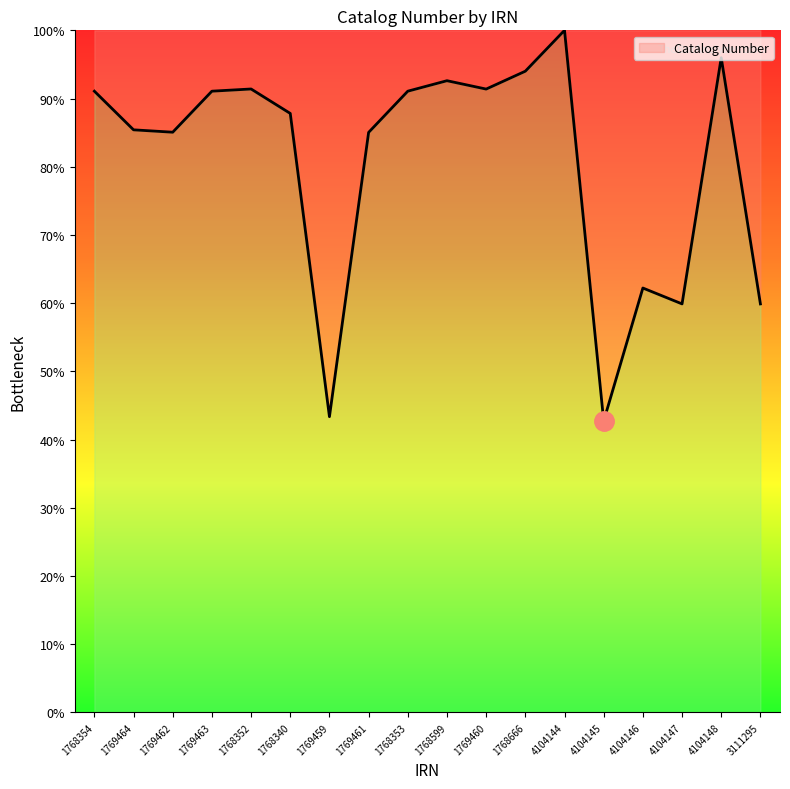

What is the greatest value displayed?

100.0